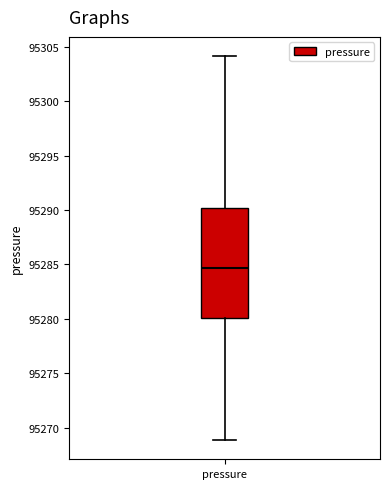

Read this box plot against the y-axis: the position of the median line, the range covered by the box, and the ends of both whiskers. The values are not printed on the chart, so give them approximately, as read against the axis.

median 95284.5, box 95280.0 to 95290.0, whiskers 95269.0 to 95304.0